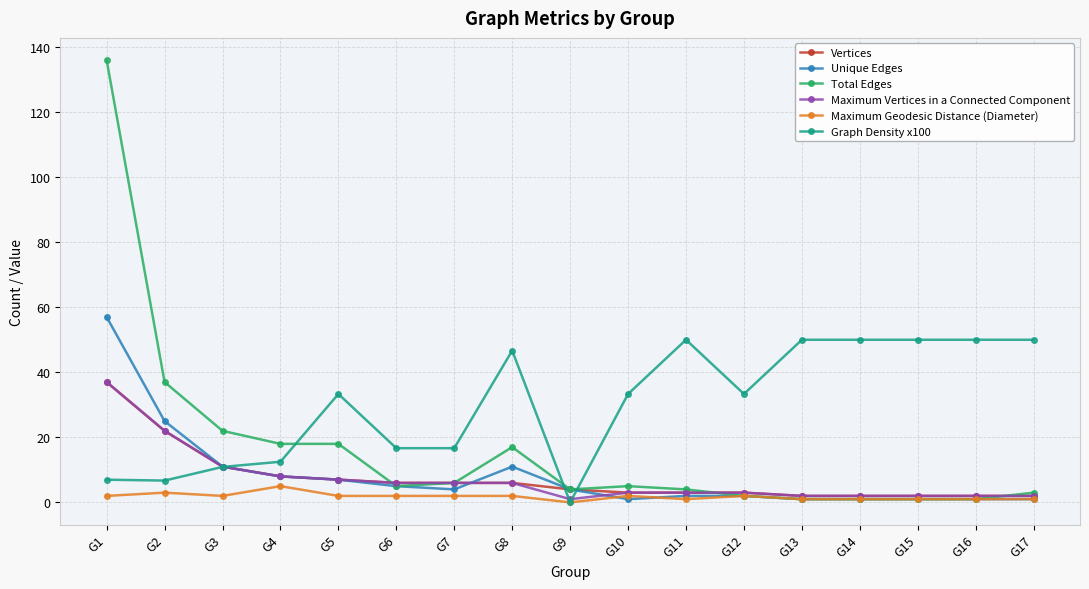

Does the chart have visible grid lines?

Yes